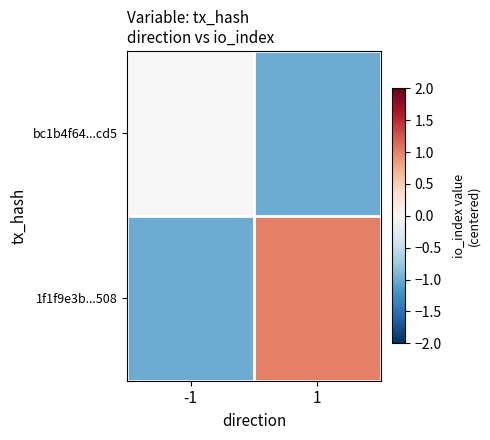

Count the number of data series in this chart.

2